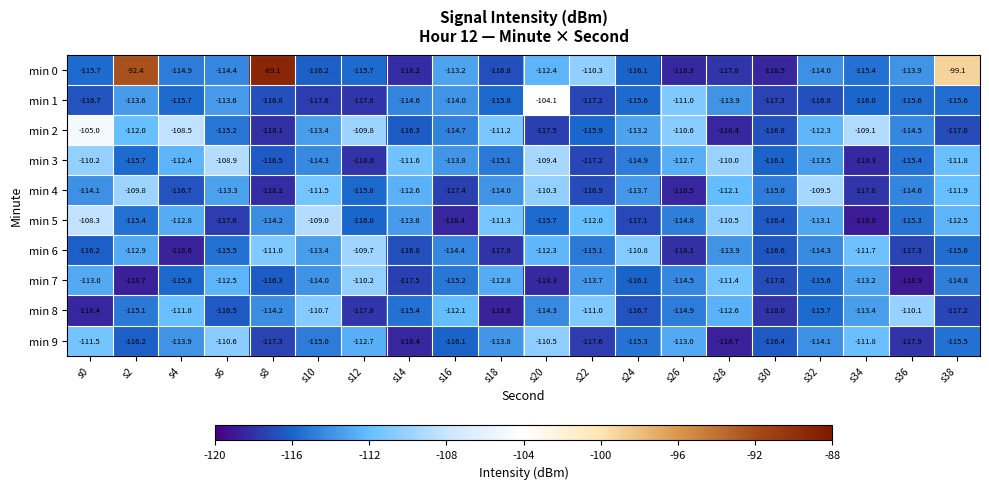

Rank the series at s0 from highest to lowest value.

min 2, min 5, min 3, min 9, min 7, min 4, min 0, min 6, min 1, min 8